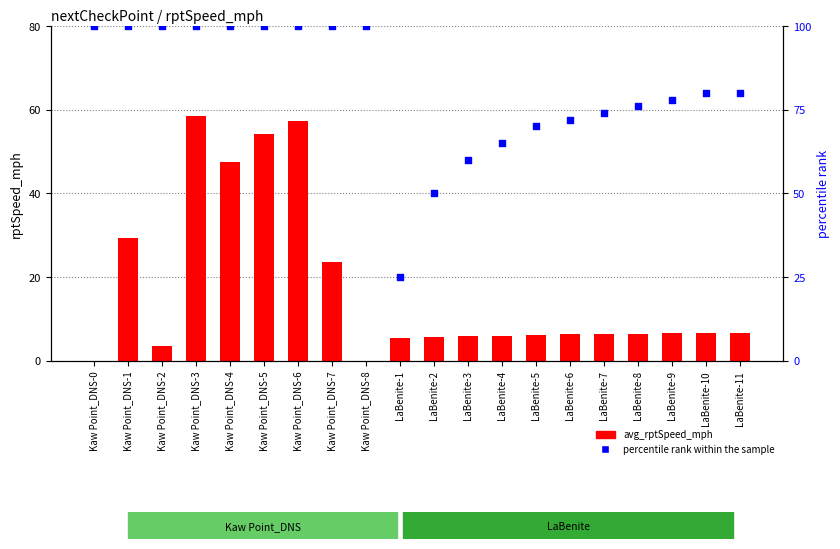

What are all the series names shown in the legend?

avg_rptSpeed_mph, percentile rank within the sample